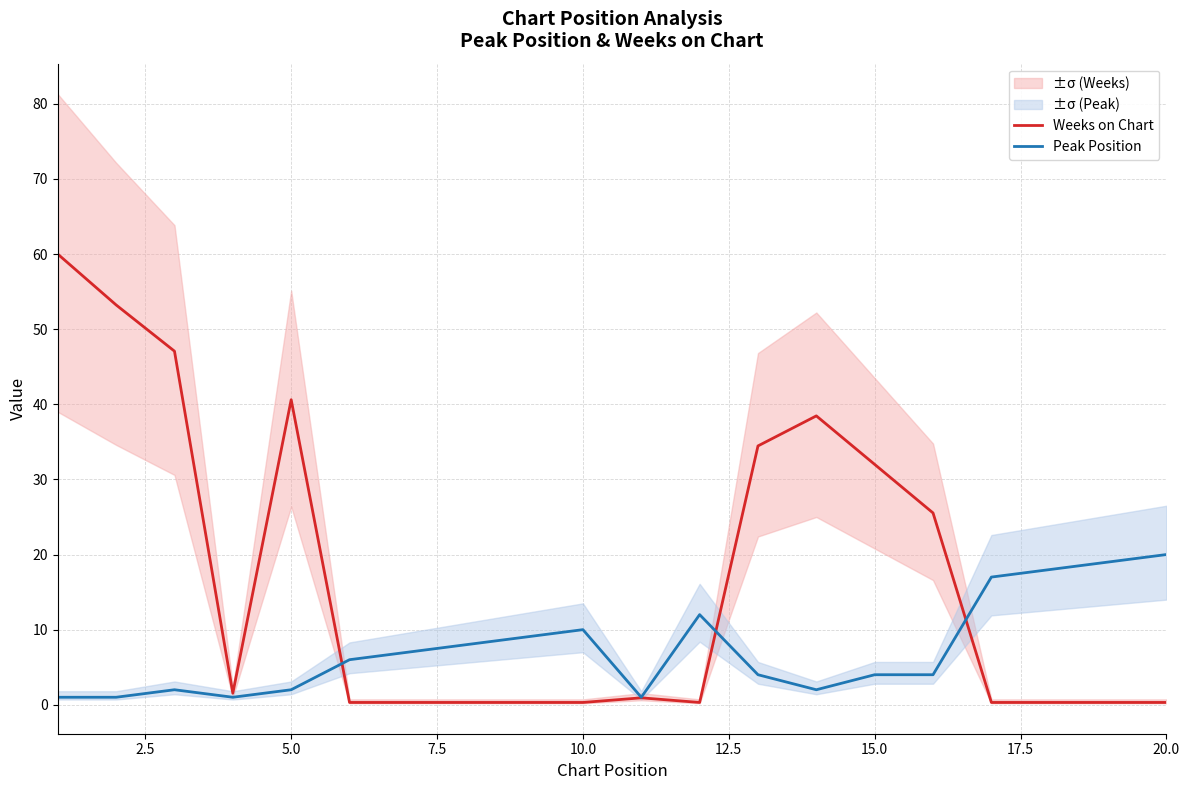

Is it true that Weeks on Chart equals 0.3 at 20.0?

True